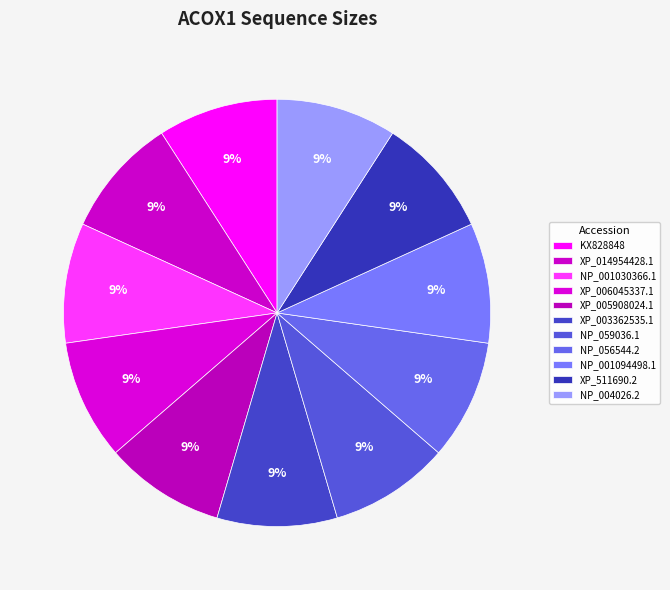

Combined, what portion of the pie is NP_001094498.1 and KX828848?

18.2%